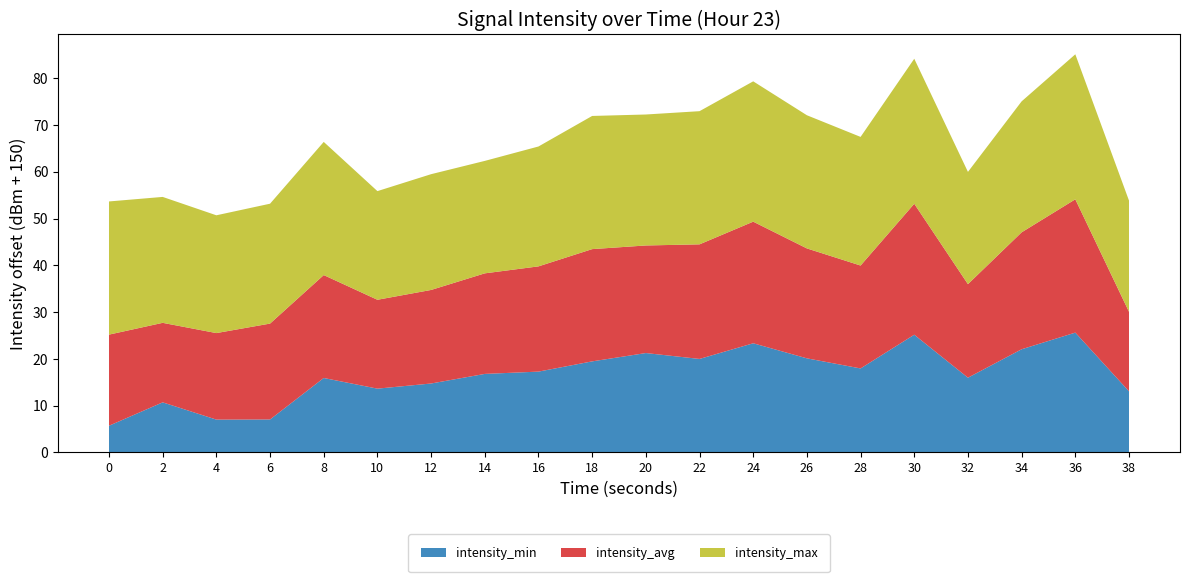

Reading left to right, transcribe all the data shown in this chart.

intensity_min: -144.3	-139.3	-143.0	-142.9	-134.1	-136.3	-135.2	-133.2	-132.7	-130.5	-128.7	-130.0	-126.7	-129.9	-132.0	-124.8	-134.0	-127.9	-124.4	-136.9
intensity_avg: -130.5	-133.0	-131.5	-129.5	-128.0	-131.0	-130.0	-128.5	-127.5	-126.0	-127.0	-125.5	-124.0	-126.5	-128.0	-122.0	-130.0	-125.0	-121.5	-133.0
intensity_max: -121.5	-123.1	-124.8	-124.4	-121.5	-126.8	-125.2	-126.0	-124.4	-121.5	-122.0	-121.5	-120.0	-121.5	-122.5	-119.0	-126.0	-122.0	-119.0	-126.2